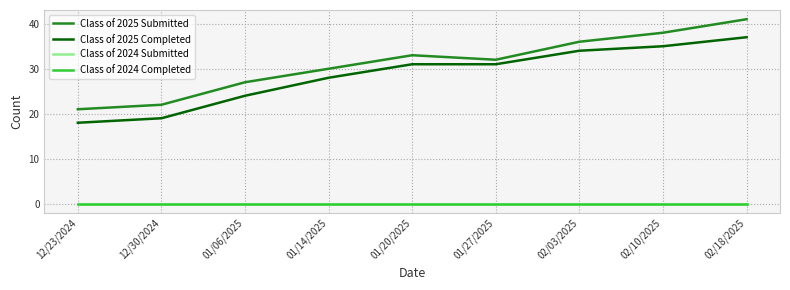

True or false: Class of 2024 Completed and Class of 2025 Submitted cross at least once.

False